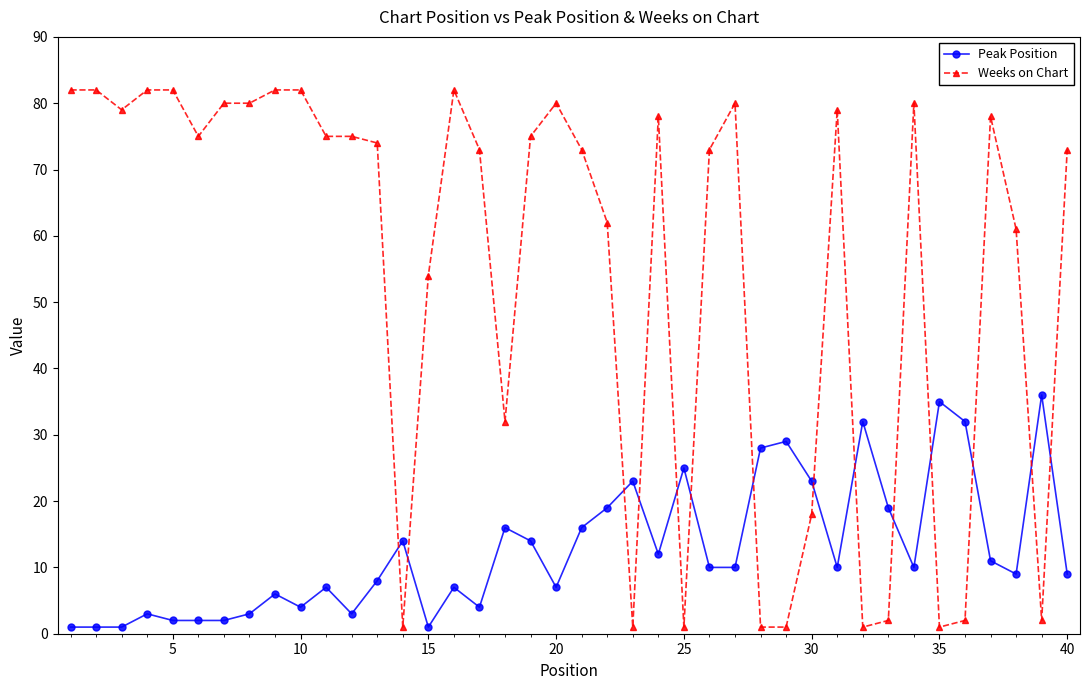

What is the sum of all Peak Position values?

504